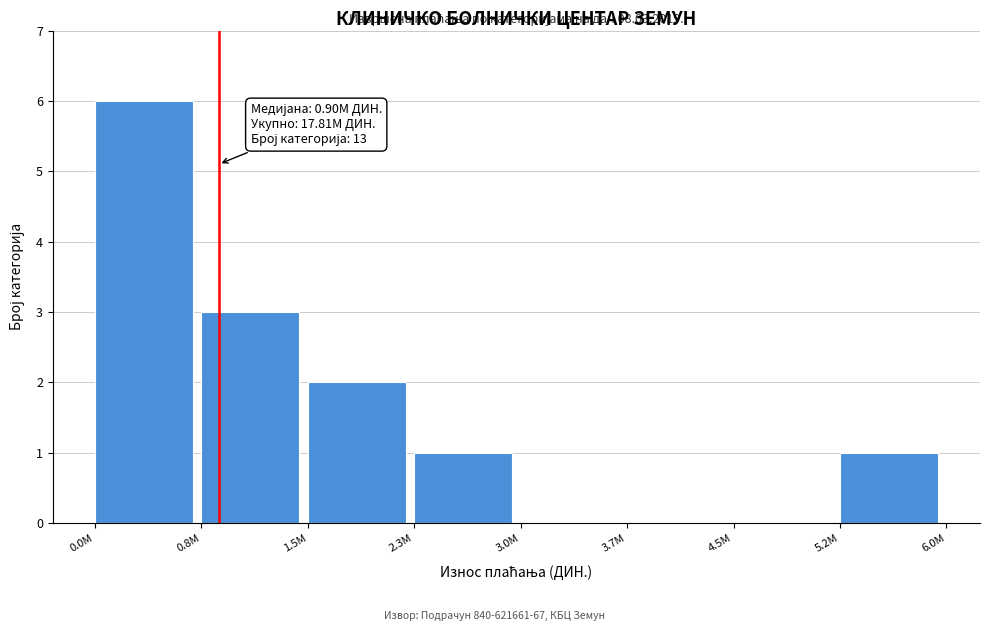

Reading left to right, list all the values displayed in this chart.

0.0M=6	0.8M=3	1.5M=2	2.3M=1	3.0M=0	3.7M=0	4.5M=0	5.2M=1